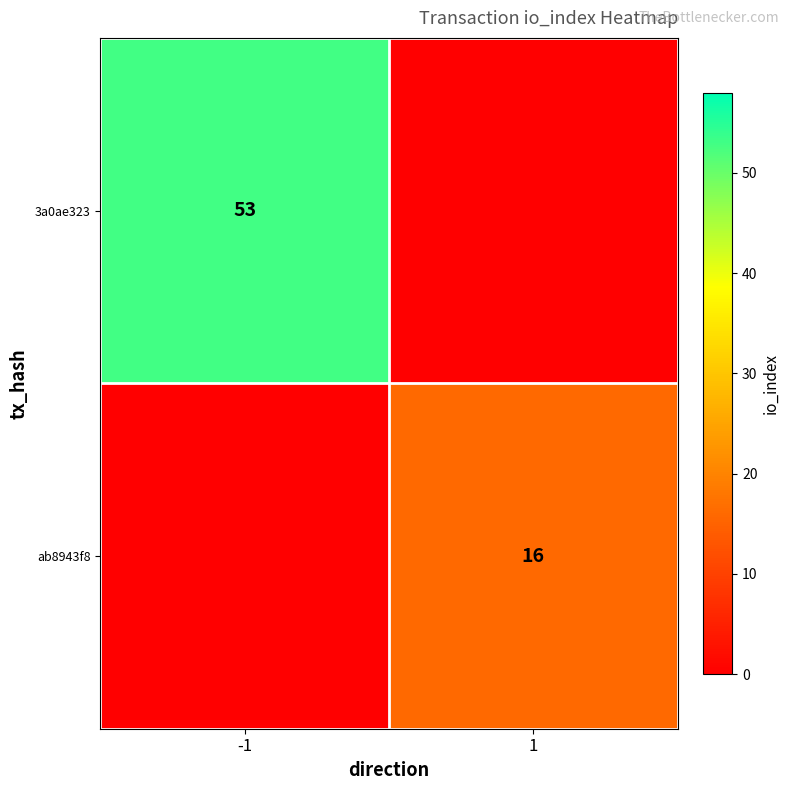

What is the maximum value shown in the chart?

53